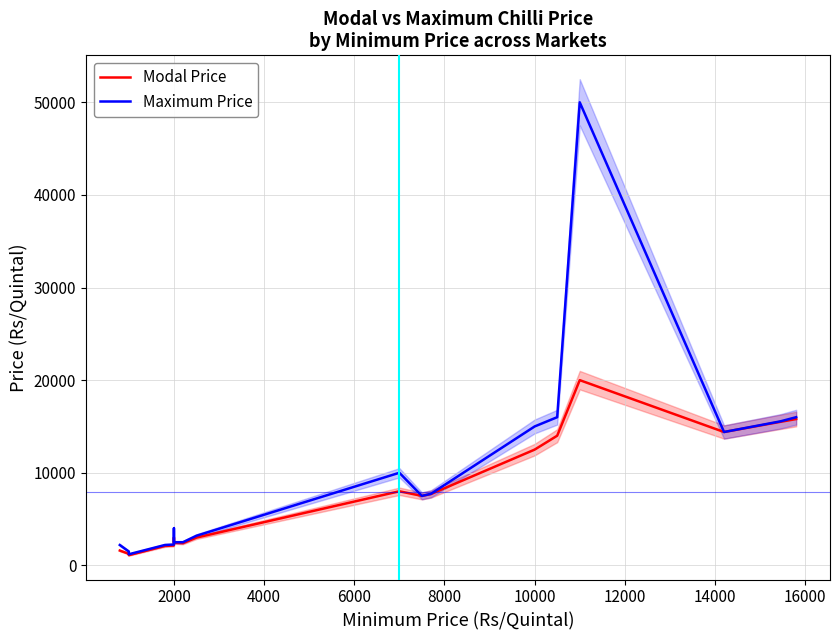

Does the chart display data point markers on the line(s)?

No